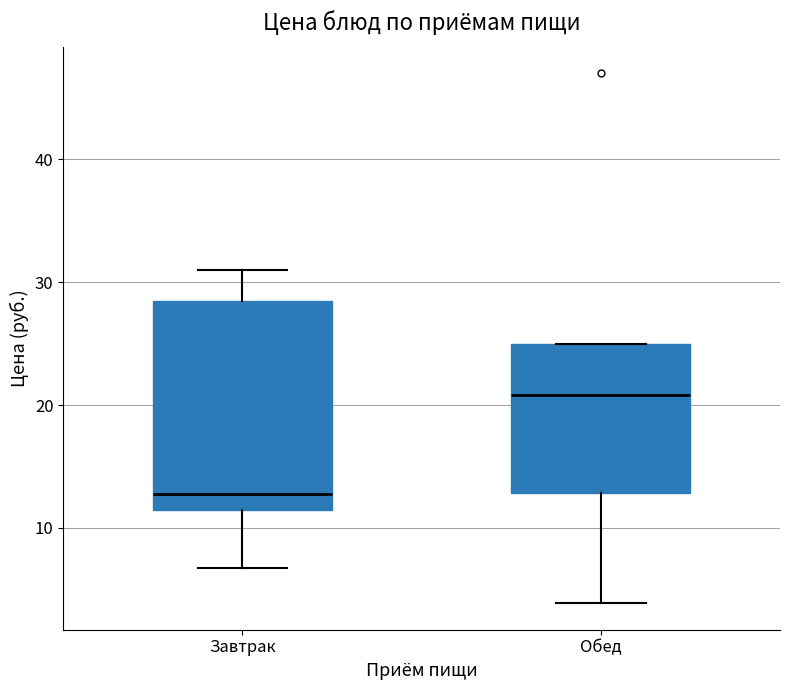

Reading left to right, transcribe this box plot: for each box, give where its median line is, the range the box spans, and where its two whiskers end, as read against the y-axis. The values are not printed on the chart, so give them approximately, as read against the axis.

Завтрак: median 13, box 11 to 28, whiskers 7 to 31
Обед: median 21, box 13 to 25, whiskers 4 to 25